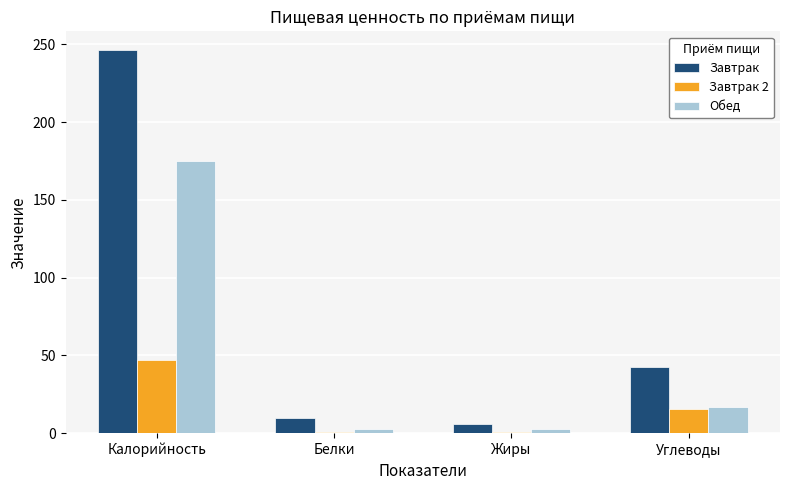

What is the sum of all Обед values?

197.4